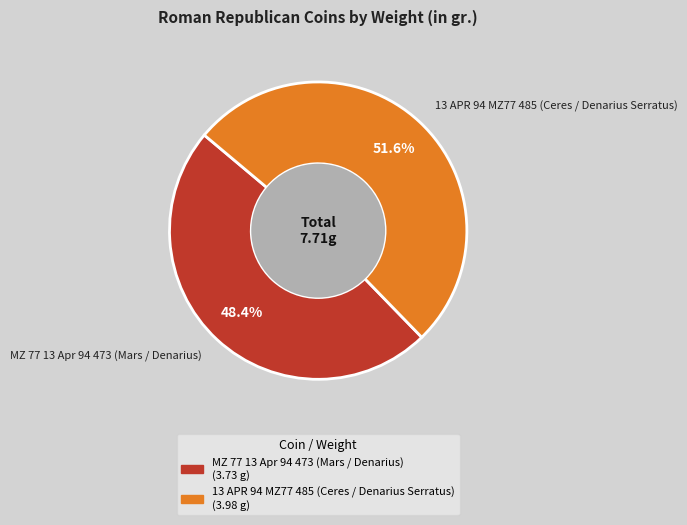

To the nearest percent, what percentage of the pie is 13 APR 94 MZ77 485 (Ceres / Denarius Serratus)?

52%